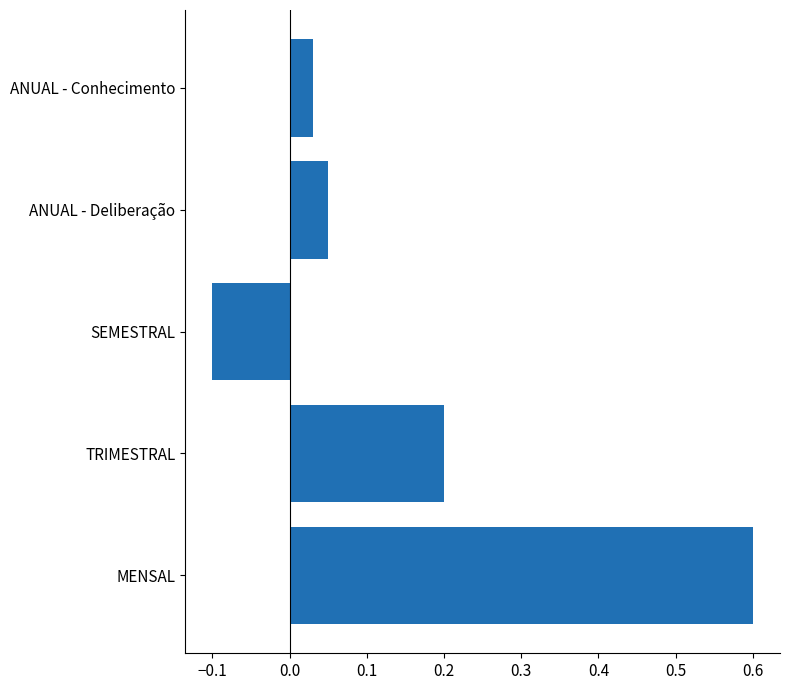

At which label is the value closest to 0?

ANUAL - Conhecimento